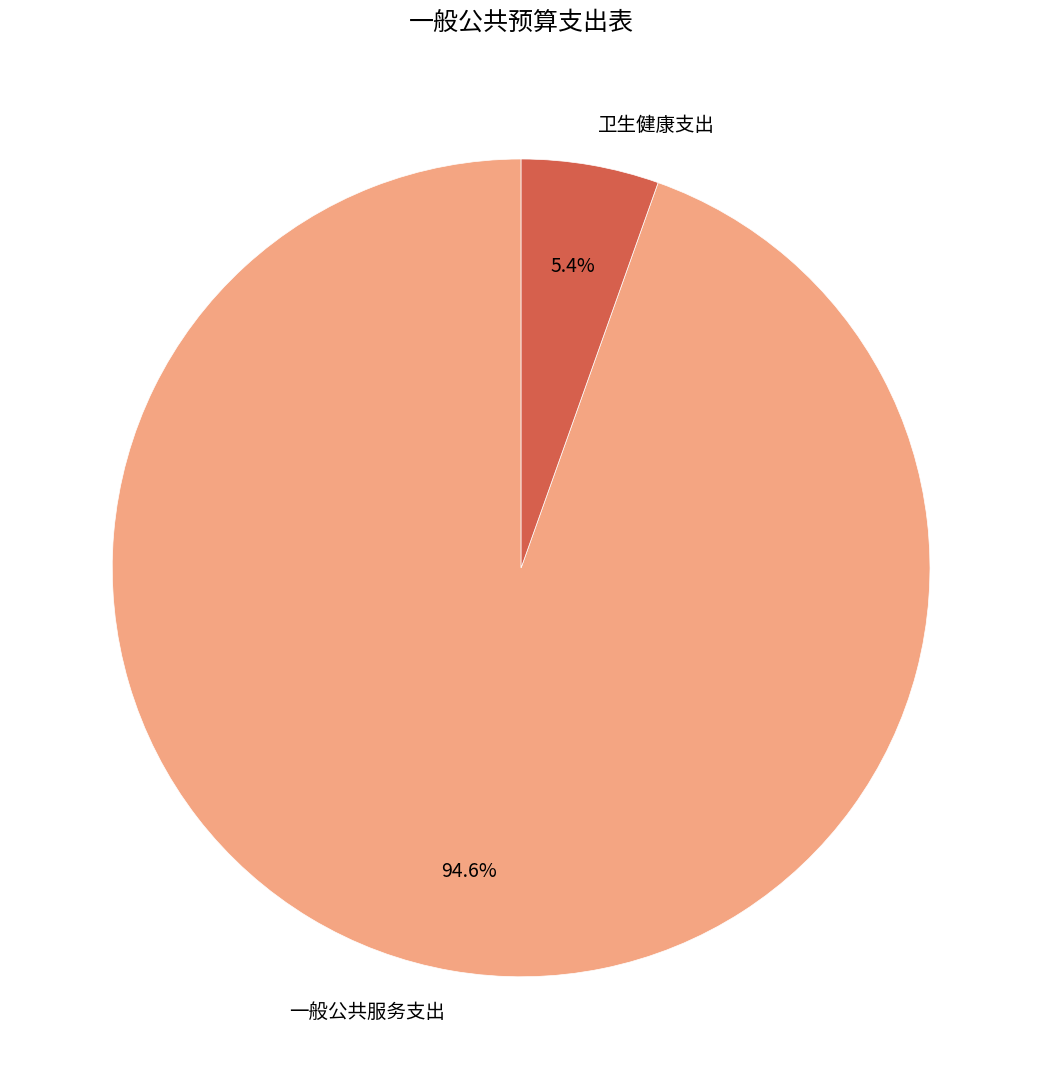

To the nearest percent, what is the combined percentage of 卫生健康支出 and 一般公共服务支出?

100%